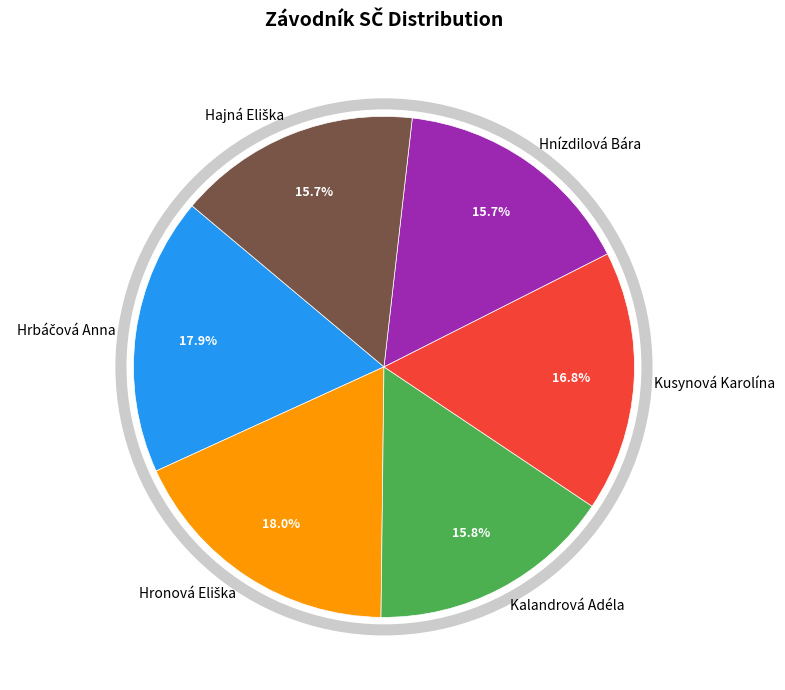

Is it true that Kalandrová Adéla is 23% of the pie?

False